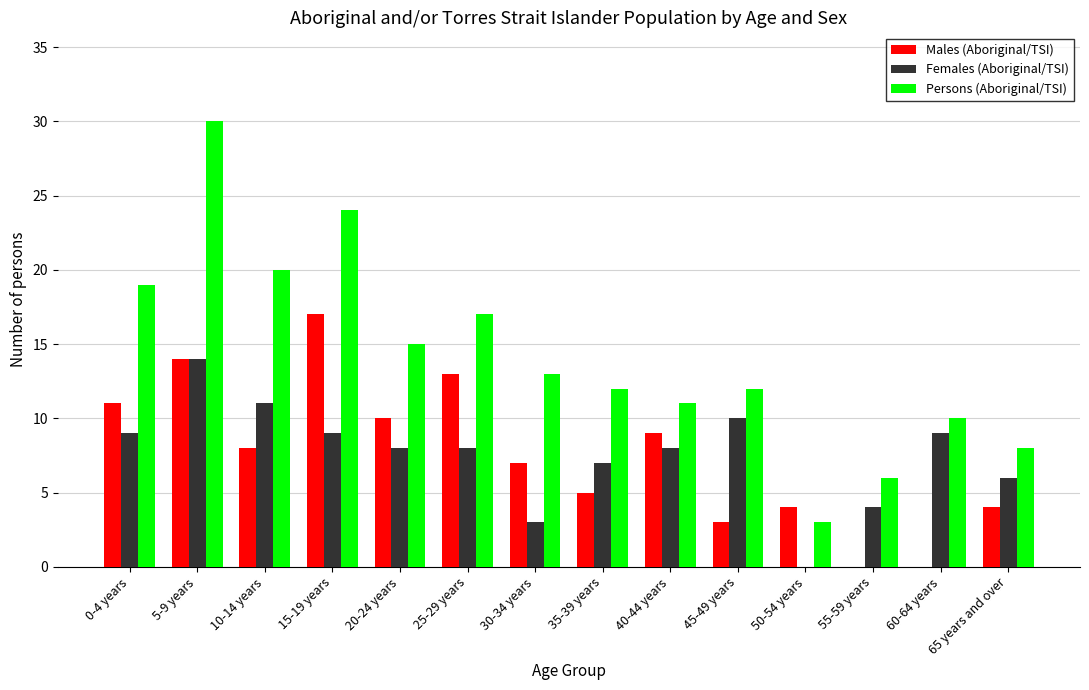

What is the sum of the Females (Aboriginal/TSI) values at 0-4 years and 55-59 years?

13